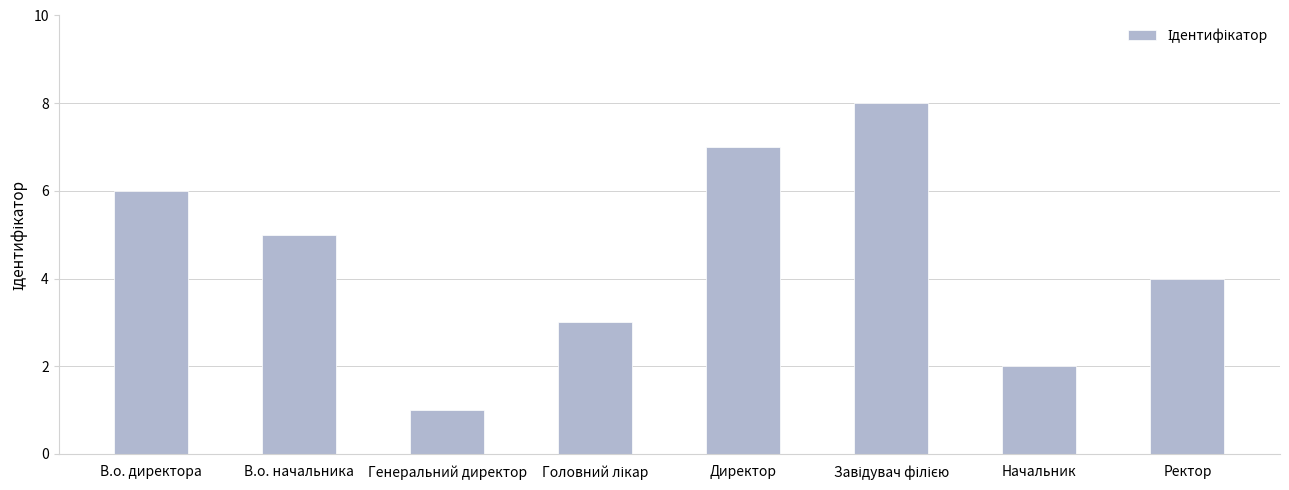

What is the label of the 3rd bar from the left?

Генеральний директор